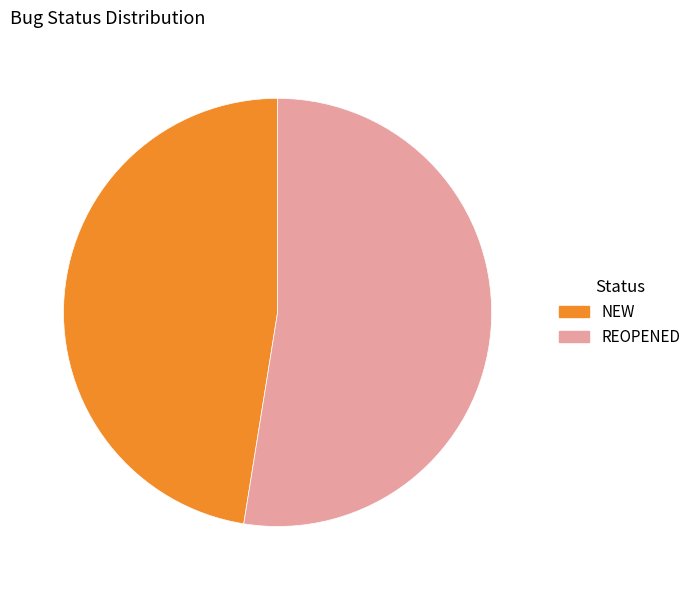

Which has a higher value, REOPENED or NEW?

REOPENED